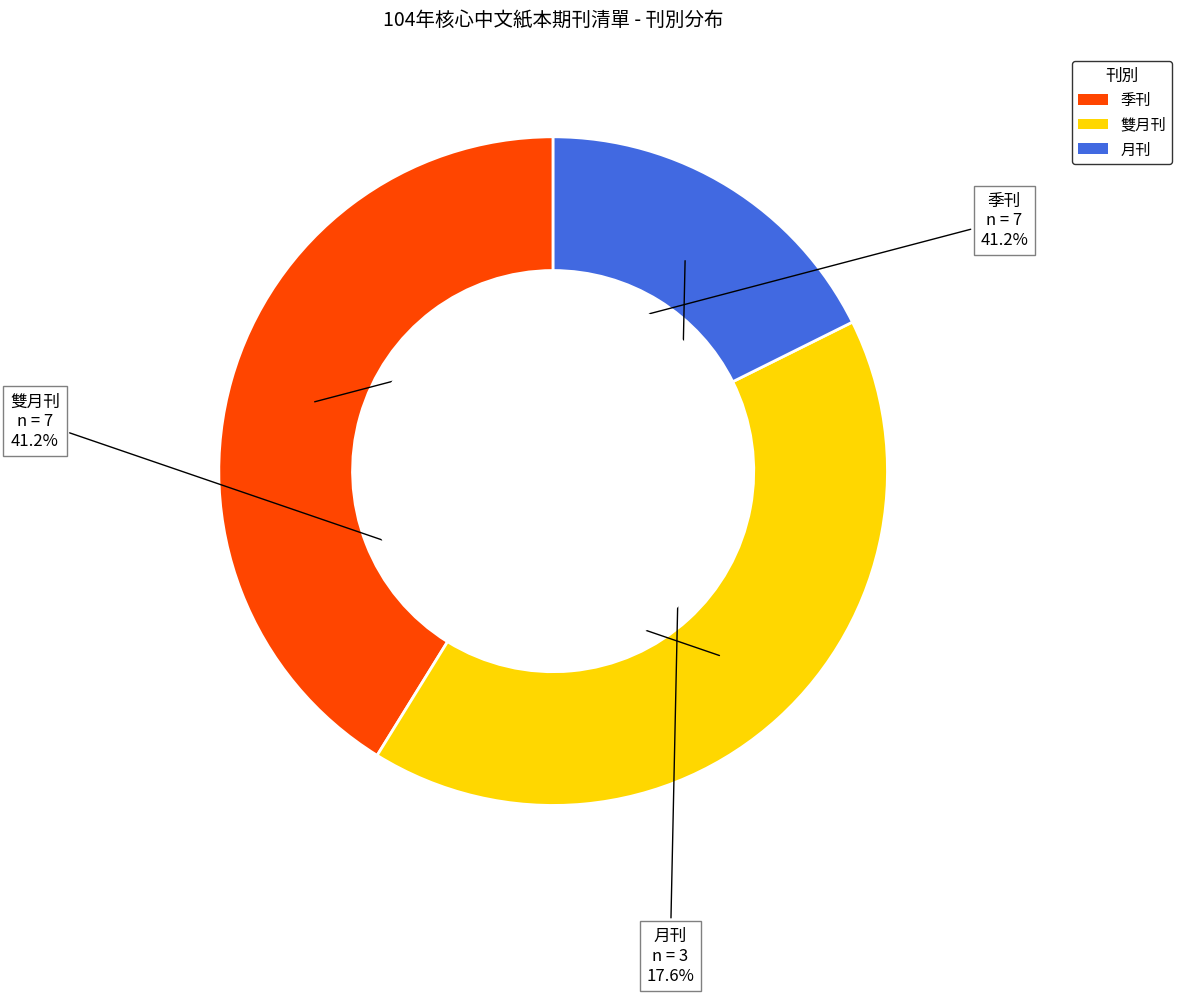

True or false: 月刊 accounts for 9% of the total.

False